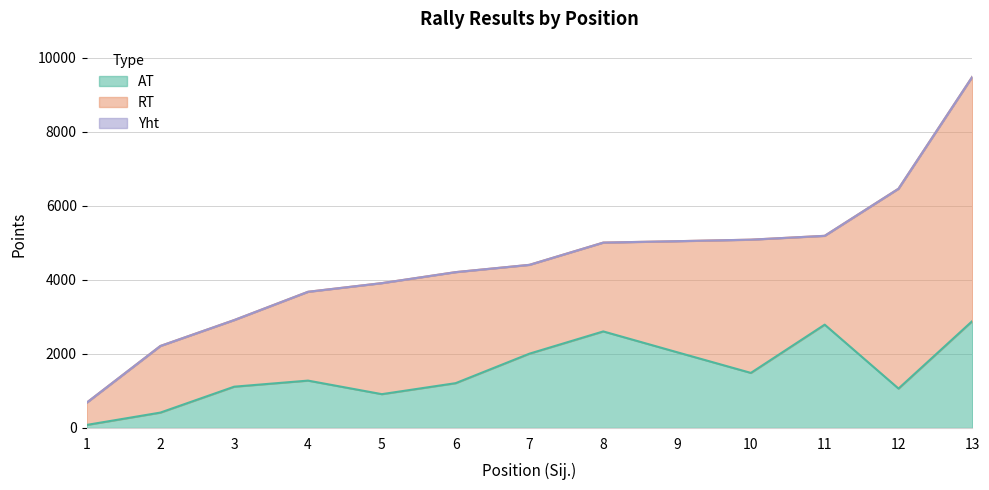

True or false: AT and Yht cross at least once.

False